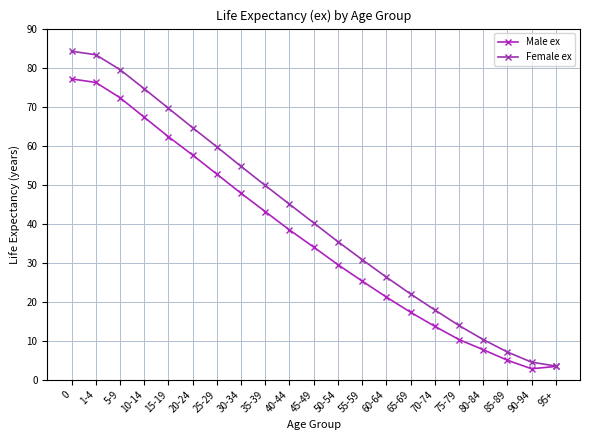

Reading left to right, extract all data points from this chart.

Male ex: 77.1	76.2	72.3	67.3	62.3	57.6	52.7	47.8	43.1	38.4	34.0	29.5	25.3	21.2	17.3	13.7	10.3	7.7	5.0	2.8	3.4
Female ex: 84.2	83.3	79.5	74.6	69.6	64.6	59.7	54.7	49.8	45.0	40.2	35.4	30.8	26.3	22.0	17.9	13.9	10.3	7.1	4.5	3.5